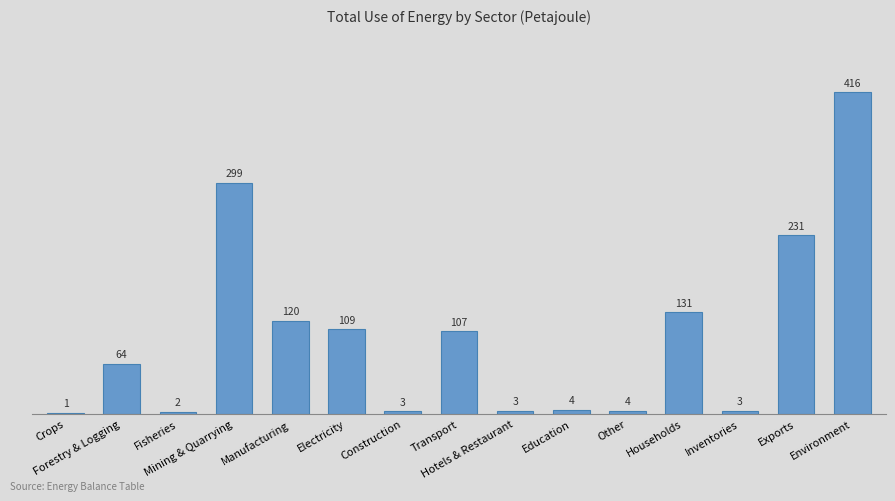

Are the bars horizontal?

No